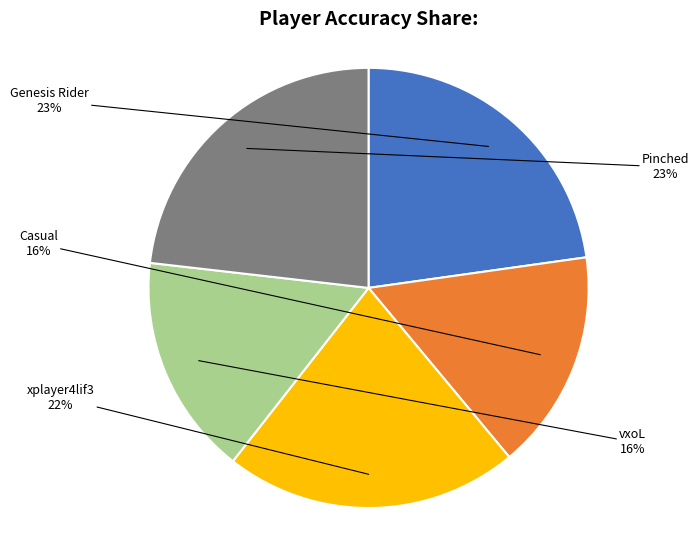

To the nearest percent, what is the difference between the largest and smallest slice percentages?

7%